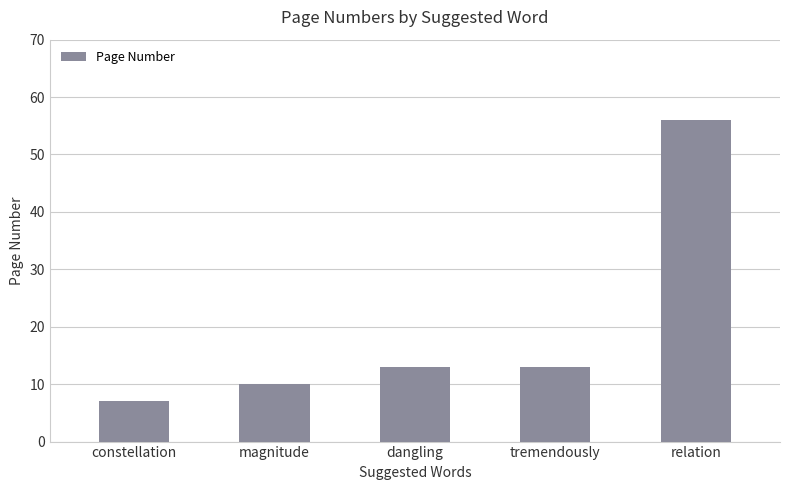

Between tremendously and relation, which is larger?

relation